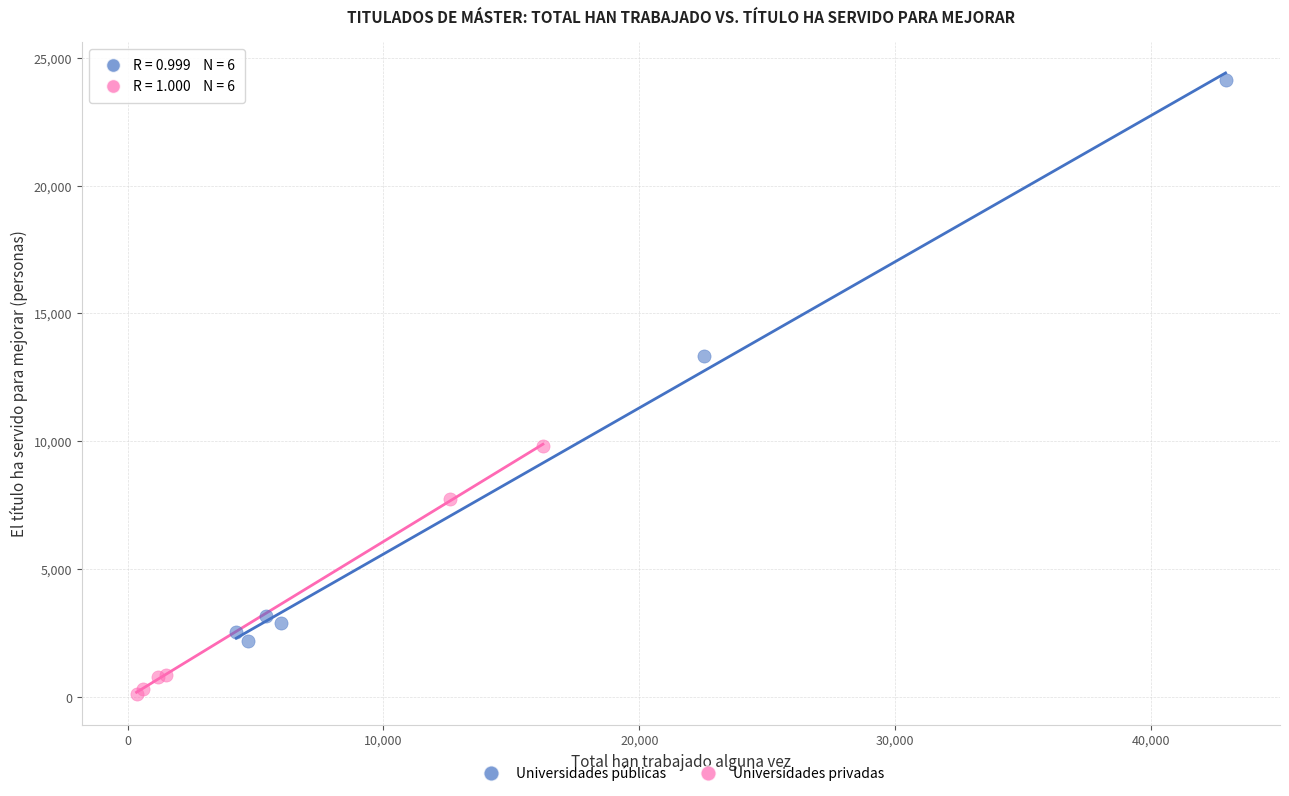

Which series contains the lowest Y value?

Universidades privadas